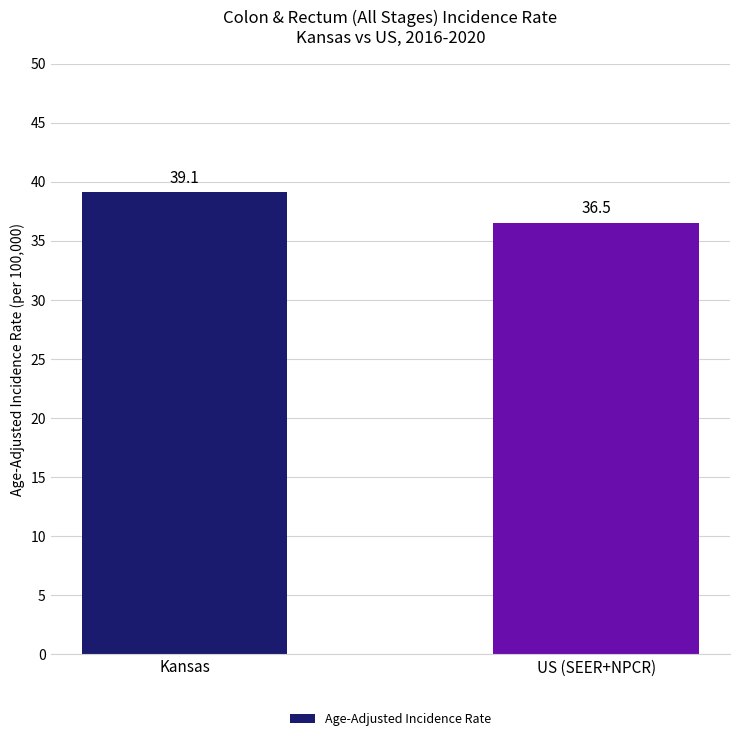

What is the label of the 1st bar from the left?

Kansas